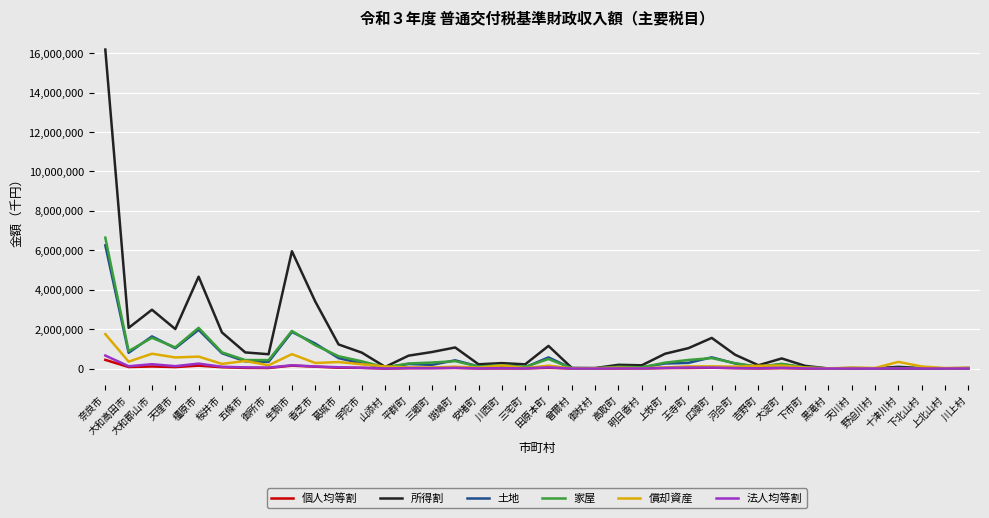

Which series has the widest spread of values?

所得割